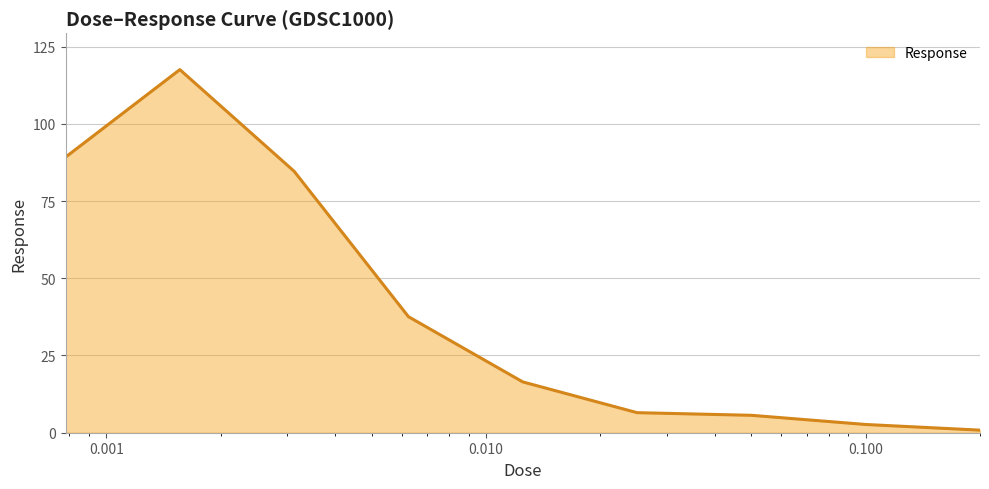

What is the difference between the maximum and minimum values?

116.7